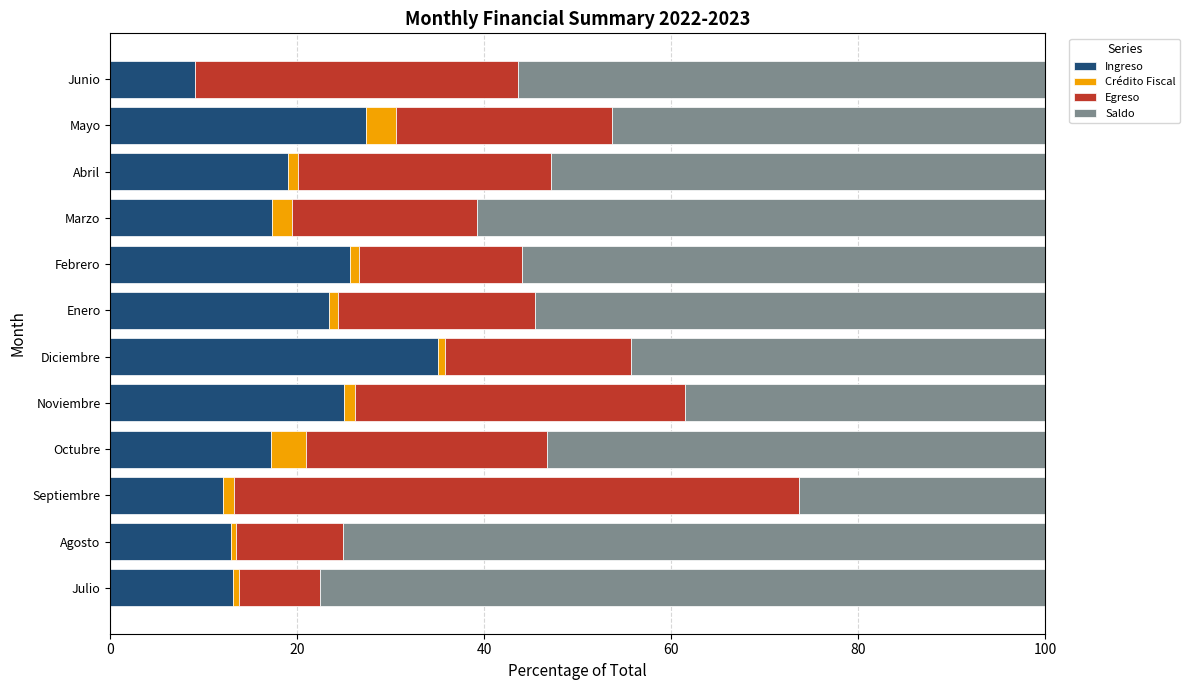

How many values in the Ingreso series exceed 19?

6